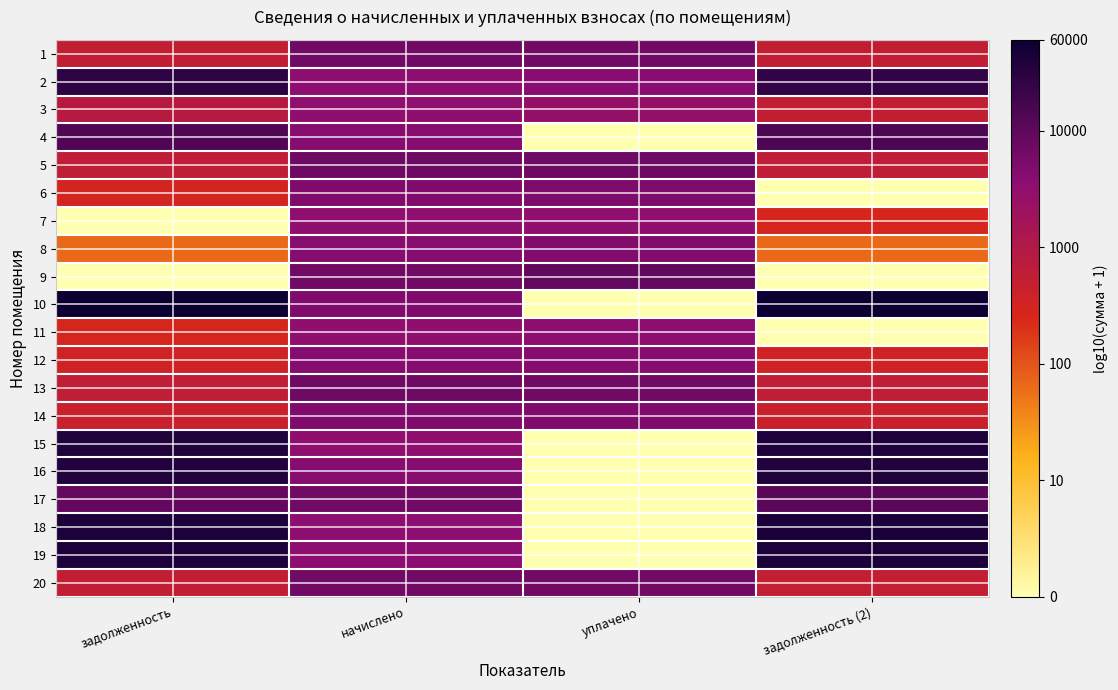

Reading right to left, what are all the values shown in this chart?

1: задолженность (2)=2.8	уплачено=3.8	начислено=3.8	задолженность=2.8
2: задолженность (2)=4.4	уплачено=3.6	начислено=3.5	задолженность=4.4
3: задолженность (2)=2.7	уплачено=3.4	начислено=3.5	задолженность=2.9
4: задолженность (2)=4.2	уплачено=0.0	начислено=3.6	задолженность=4.1
5: задолженность (2)=2.8	уплачено=3.8	начислено=3.8	задолженность=2.8
6: задолженность (2)=0.0	уплачено=3.7	начислено=3.7	задолженность=2.5
7: задолженность (2)=2.4	уплачено=3.5	начислено=3.5	задолженность=0.0
8: задолженность (2)=1.8	уплачено=3.7	начислено=3.6	задолженность=1.8
9: задолженность (2)=0.0	уплачено=4.0	начислено=3.8	задолженность=0.0
10: задолженность (2)=4.8	уплачено=0.0	начислено=3.7	задолженность=4.8
11: задолженность (2)=0.0	уплачено=3.5	начислено=3.5	задолженность=2.4
12: задолженность (2)=2.5	уплачено=3.6	начислено=3.6	задолженность=2.5
13: задолженность (2)=2.8	уплачено=3.8	начислено=3.8	задолженность=2.8
14: задолженность (2)=2.6	уплачено=3.7	начислено=3.7	задолженность=2.6
15: задолженность (2)=4.6	уплачено=0.0	начислено=3.5	задолженность=4.6
16: задолженность (2)=4.6	уплачено=0.0	начислено=3.6	задолженность=4.6
17: задолженность (2)=4.0	уплачено=0.0	начислено=3.8	задолженность=3.9
18: задолженность (2)=4.6	уплачено=0.0	начислено=3.6	задолженность=4.6
19: задолженность (2)=4.6	уплачено=0.0	начислено=3.5	задолженность=4.6
20: задолженность (2)=2.7	уплачено=3.8	начислено=3.8	задолженность=2.7